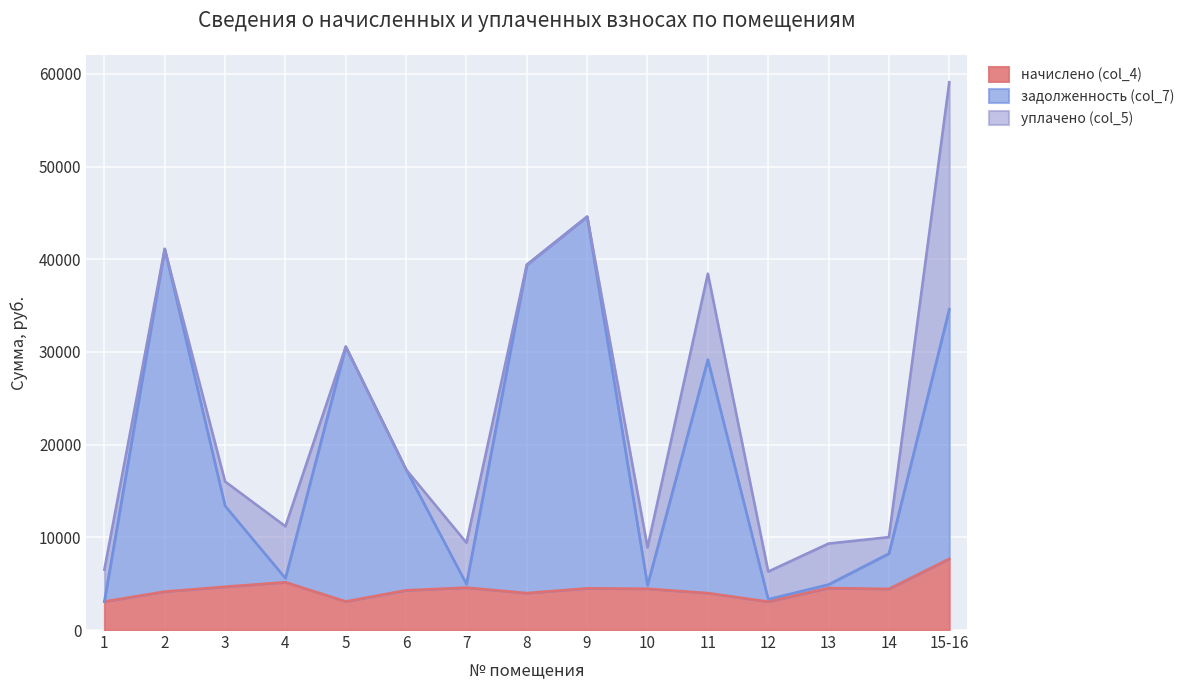

Which series changed the most between 1 and 3?

задолженность (col_7)